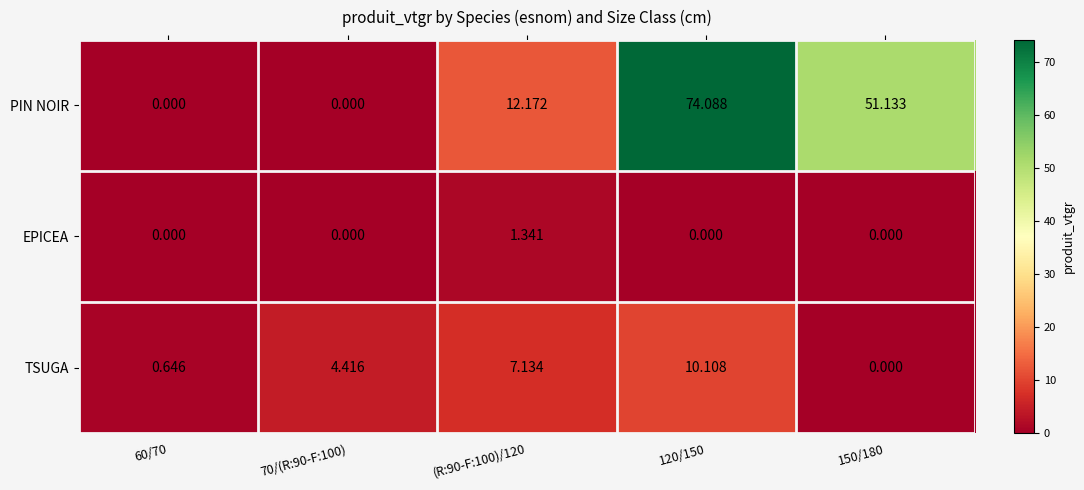

How many data points does each series have?

5